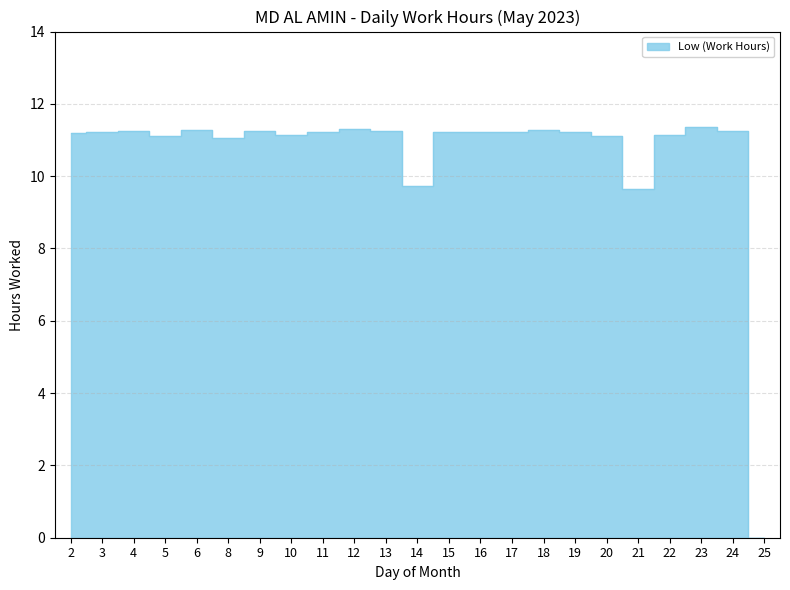

How many data points are less than 11?

3